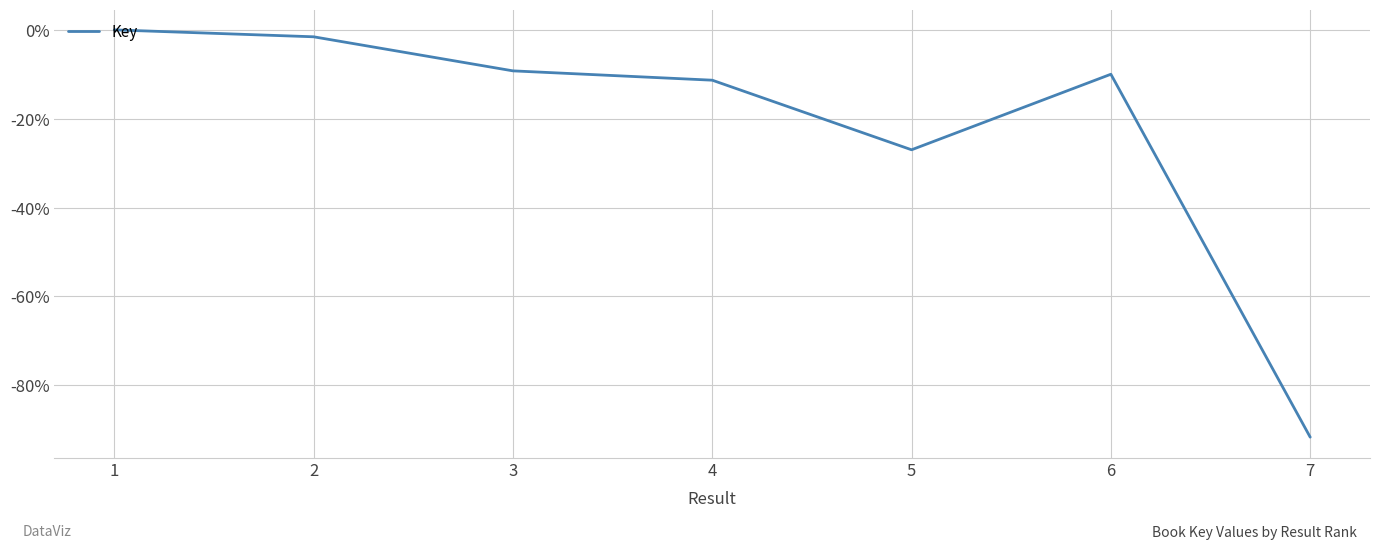

What is the approximate value at 6?

-10.0